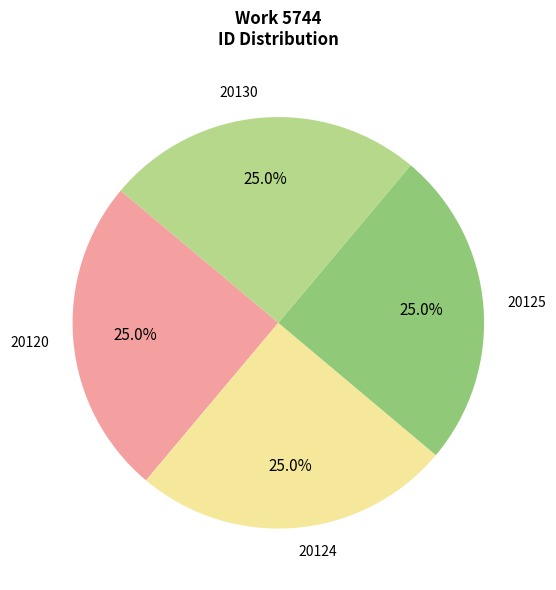

What percentage is NOT represented by 20130?

75.0%